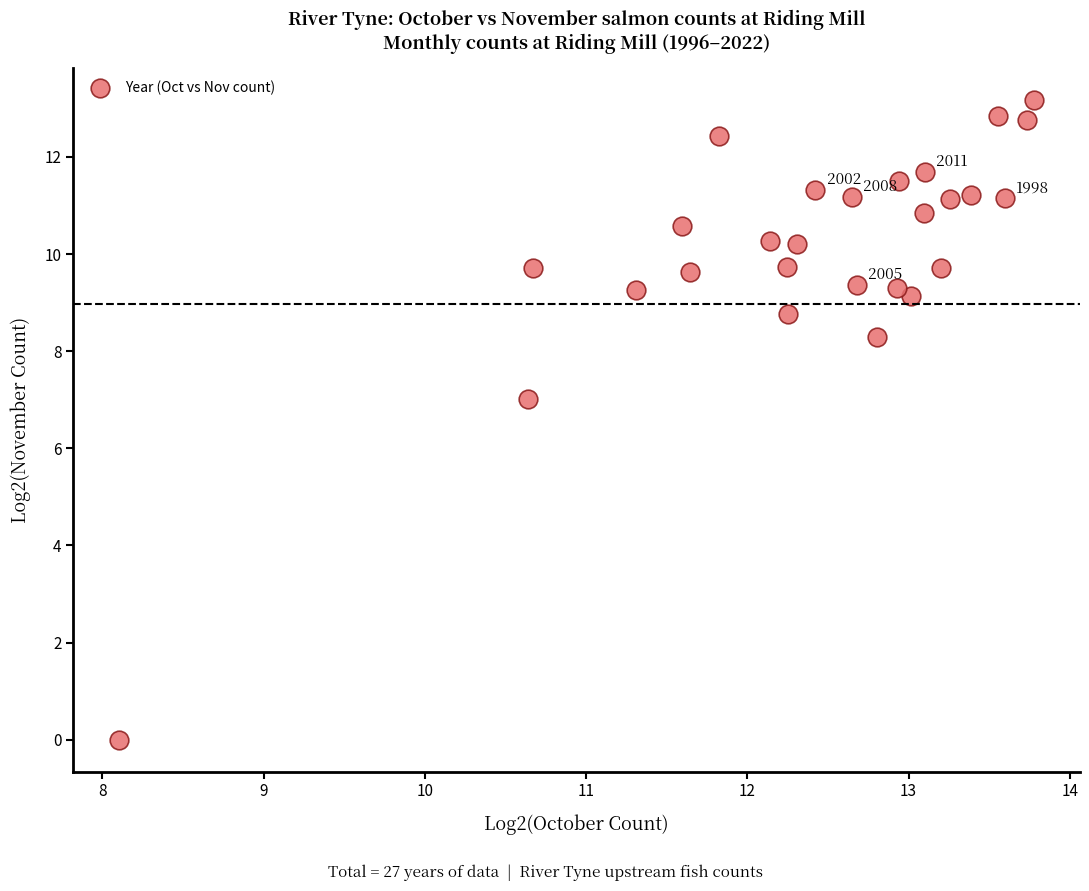

What Y value in the scatter plot is closest to 6?

7.0